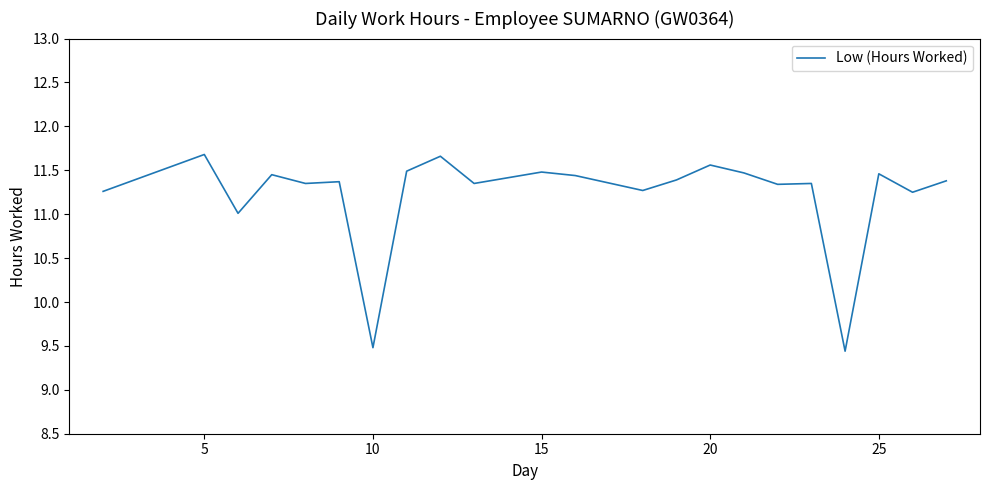

What is the minimum value shown in the chart?

9.4